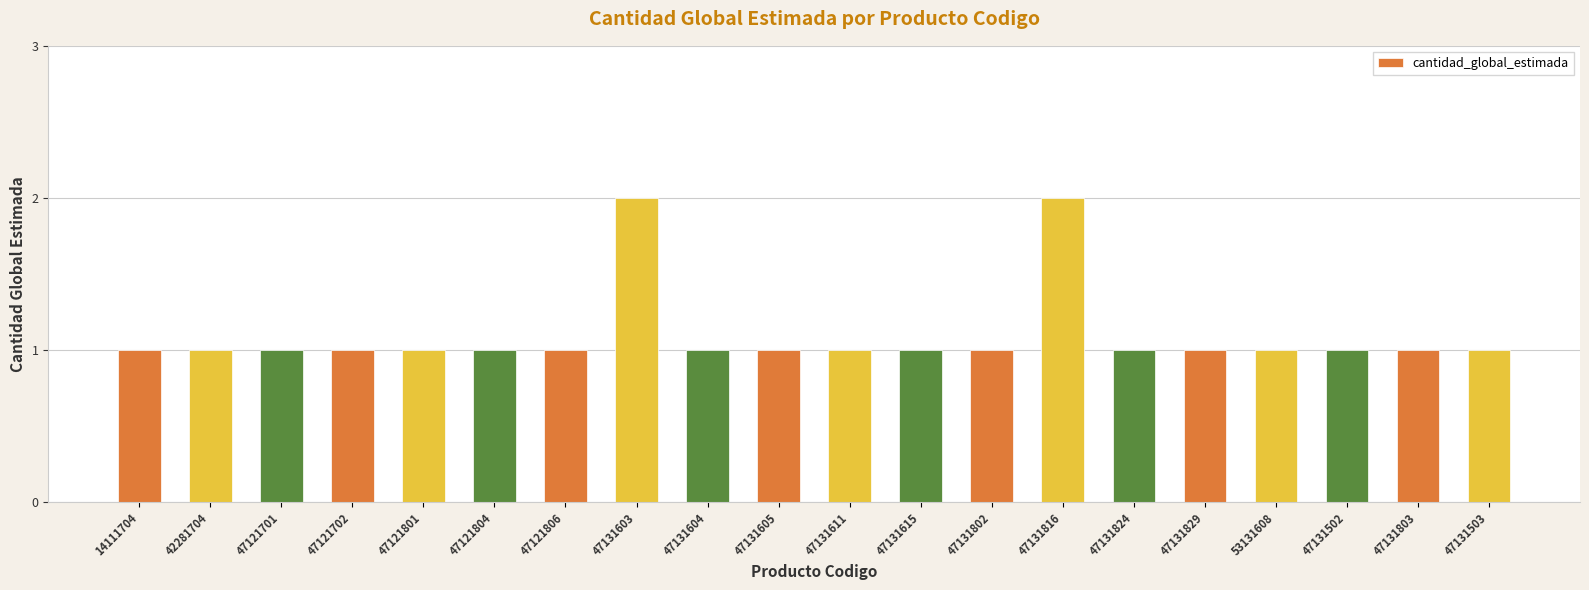

What is the approximate value at 42281704?

1